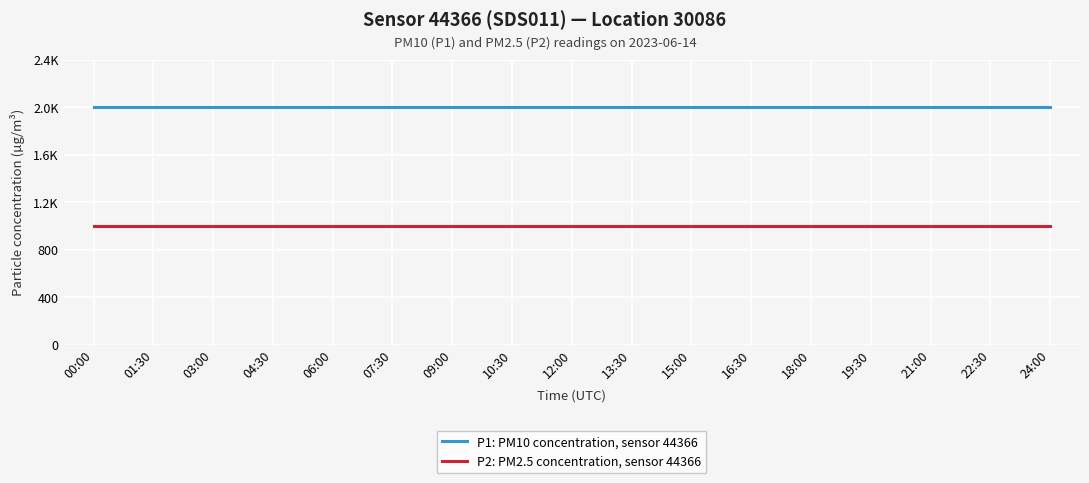

What position from the left is 10:30?

8